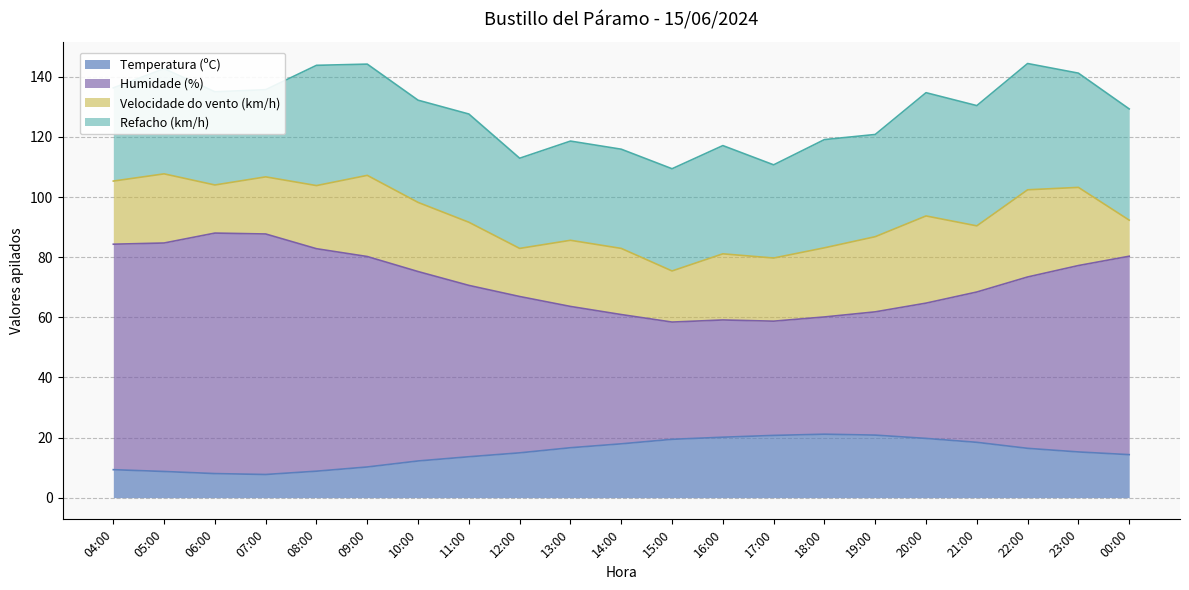

True or false: Temperatura (ºC) and Humidade (%) intersect in this chart.

False